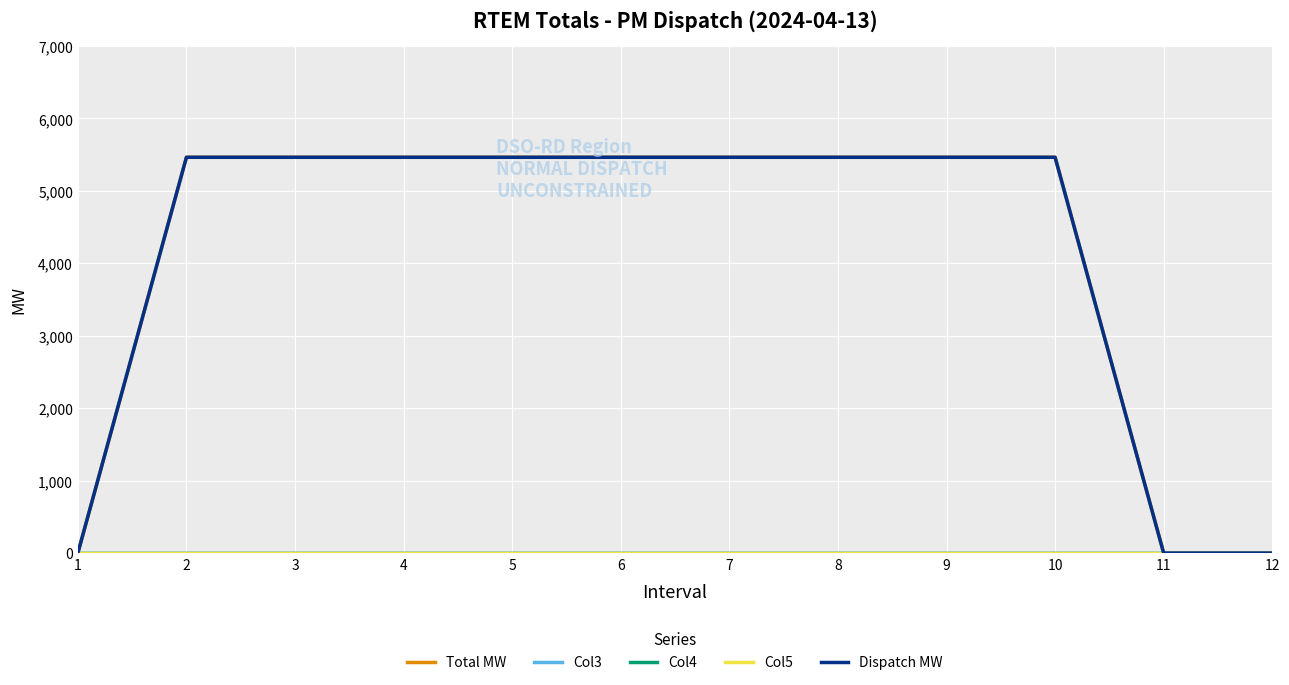

True or false: Col3 and Col4 cross at least once.

False